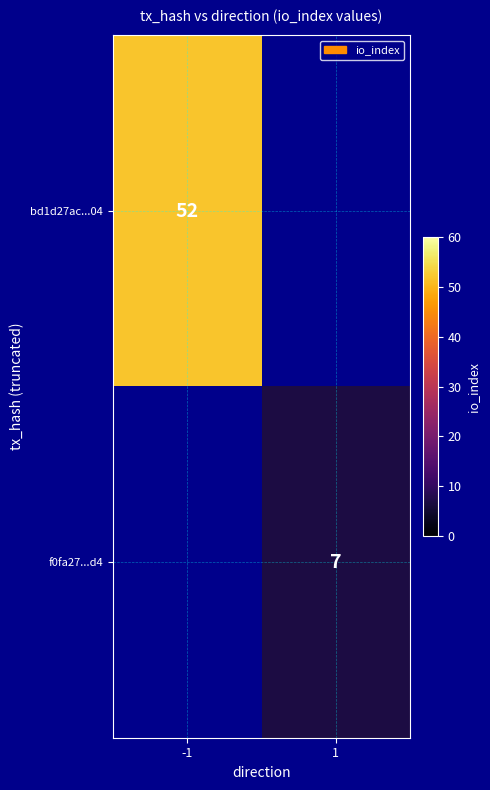

The value of bd1d27ac...04 at -1 is 52. True or false?

True